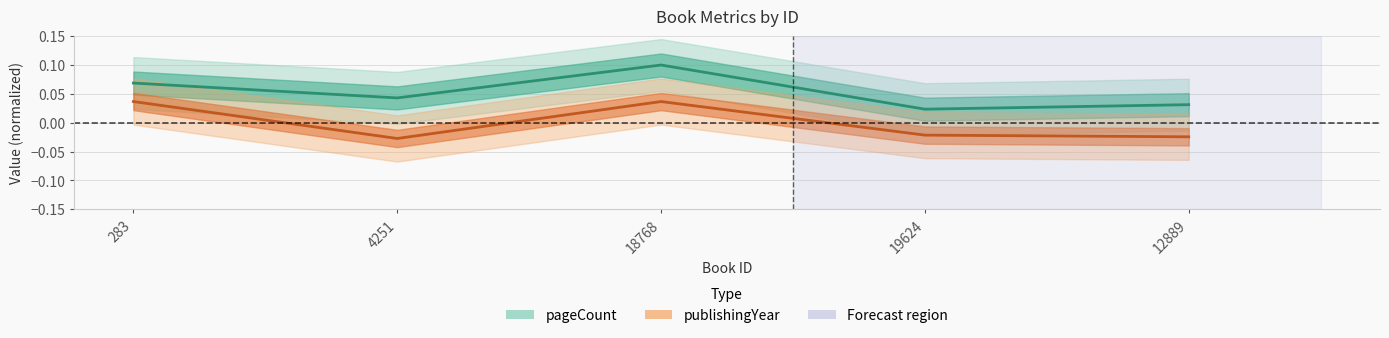

Count the number of data series in this chart.

2